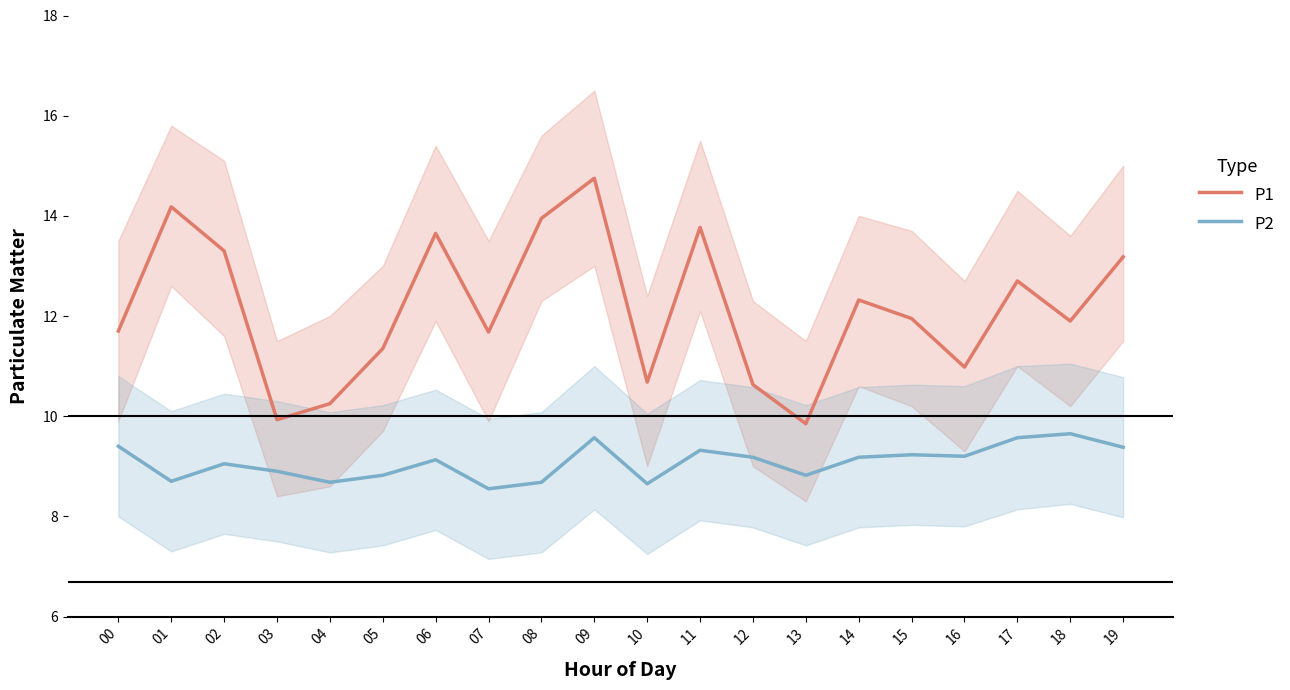

Reading left to right, transcribe all the data shown in this chart.

P1: 11.7	14.2	13.3	9.9	10.2	11.3	13.7	11.7	13.9	14.8	10.7	13.8	10.6	9.8	12.3	11.9	11.0	12.7	11.9	13.2
P2: 9.4	8.7	9.1	8.9	8.7	8.8	9.1	8.6	8.7	9.6	8.7	9.3	9.2	8.8	9.2	9.2	9.2	9.6	9.7	9.4